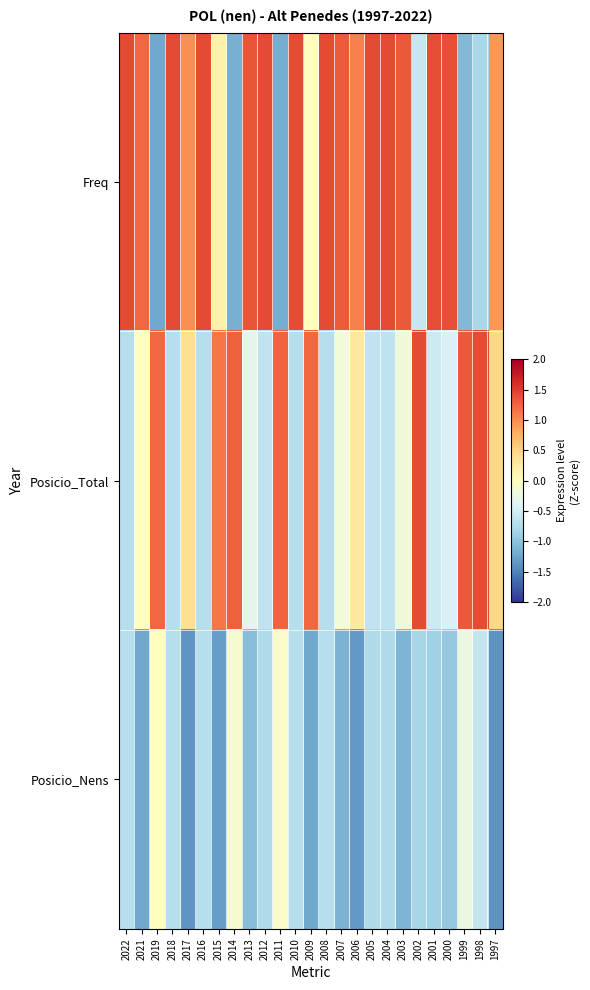

Reading left to right, what are all the values shown in this chart?

Freq: 2022=1.4	2021=1.2	2019=-1.2	2018=1.4	2017=1.0	2016=1.4	2015=0.2	2014=-1.2	2013=1.4	2012=1.4	2011=-1.2	2010=1.4	2009=0.0	2008=1.4	2007=1.3	2006=1.1	2005=1.4	2004=1.4	2003=1.3	2002=-0.6	2001=1.4	2000=1.4	1999=-1.1	1998=-0.8	1997=0.9
Posicio_Total: 2022=-0.7	2021=0.0	2019=1.2	2018=-0.7	2017=0.4	2016=-0.7	2015=1.1	2014=1.3	2013=-0.3	2012=-0.6	2011=1.3	2010=-0.7	2009=1.2	2008=-0.7	2007=-0.2	2006=0.3	2005=-0.6	2004=-0.6	2003=-0.2	2002=1.4	2001=-0.5	2000=-0.4	1999=1.3	1998=1.4	1997=0.5
Posicio_Nens: 2022=-0.7	2021=-1.2	2019=0.0	2018=-0.7	2017=-1.4	2016=-0.7	2015=-1.3	2014=-0.1	2013=-1.0	2012=-0.8	2011=-0.1	2010=-0.7	2009=-1.2	2008=-0.7	2007=-1.1	2006=-1.3	2005=-0.8	2004=-0.8	2003=-1.1	2002=-0.8	2001=-0.9	2000=-1.0	1999=-0.2	1998=-0.6	1997=-1.4